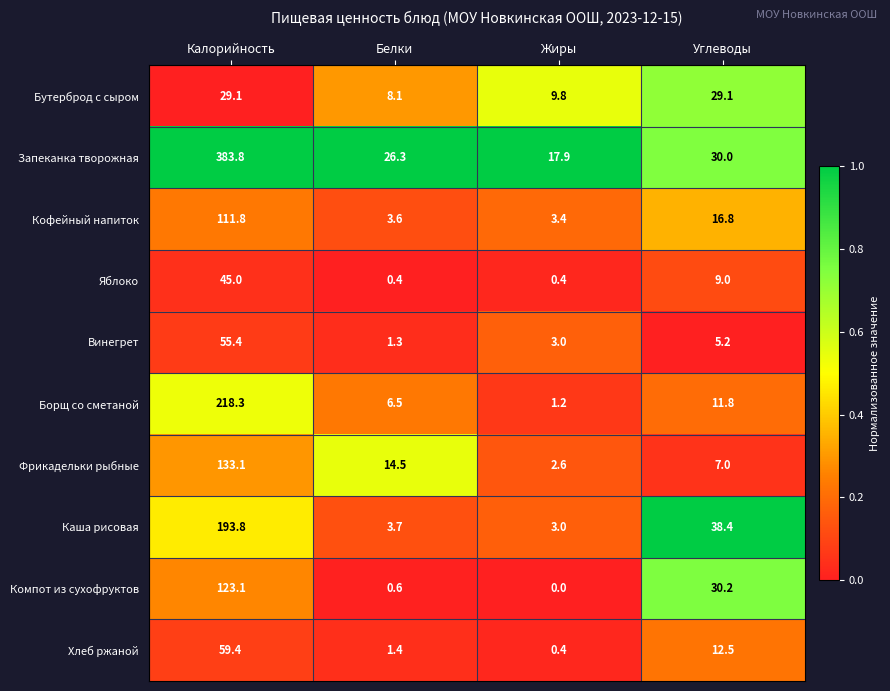

What is the difference between the maximum and second lowest values in the Кофейный напиток series?

108.2